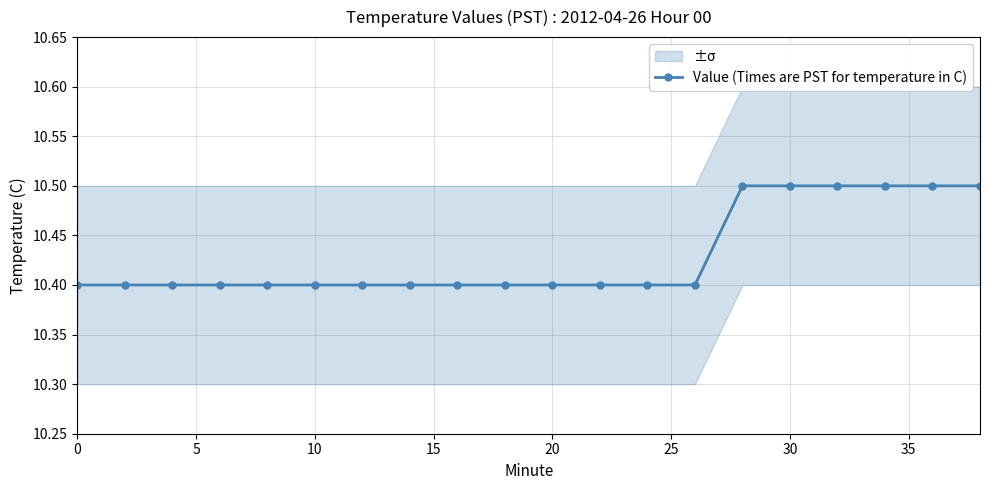

Which has a higher value, 16 or 0?

16